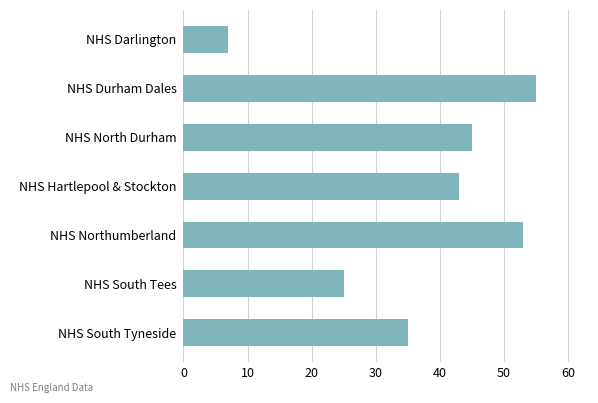

How many bars are there in total?

7